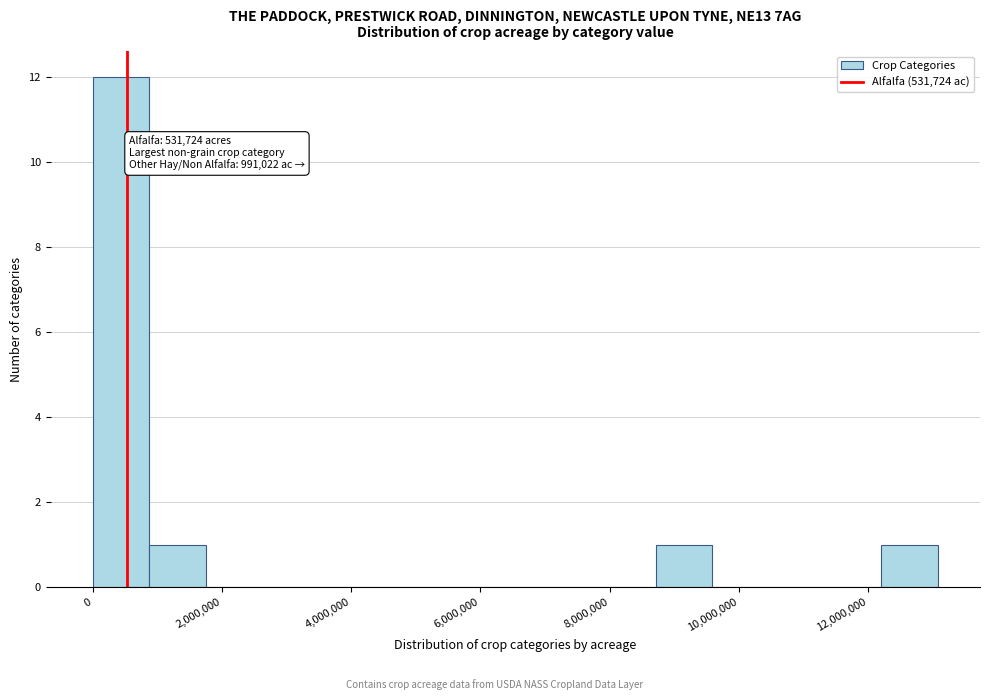

Over which range of the x-axis is the bar tallest?

0 to 800000